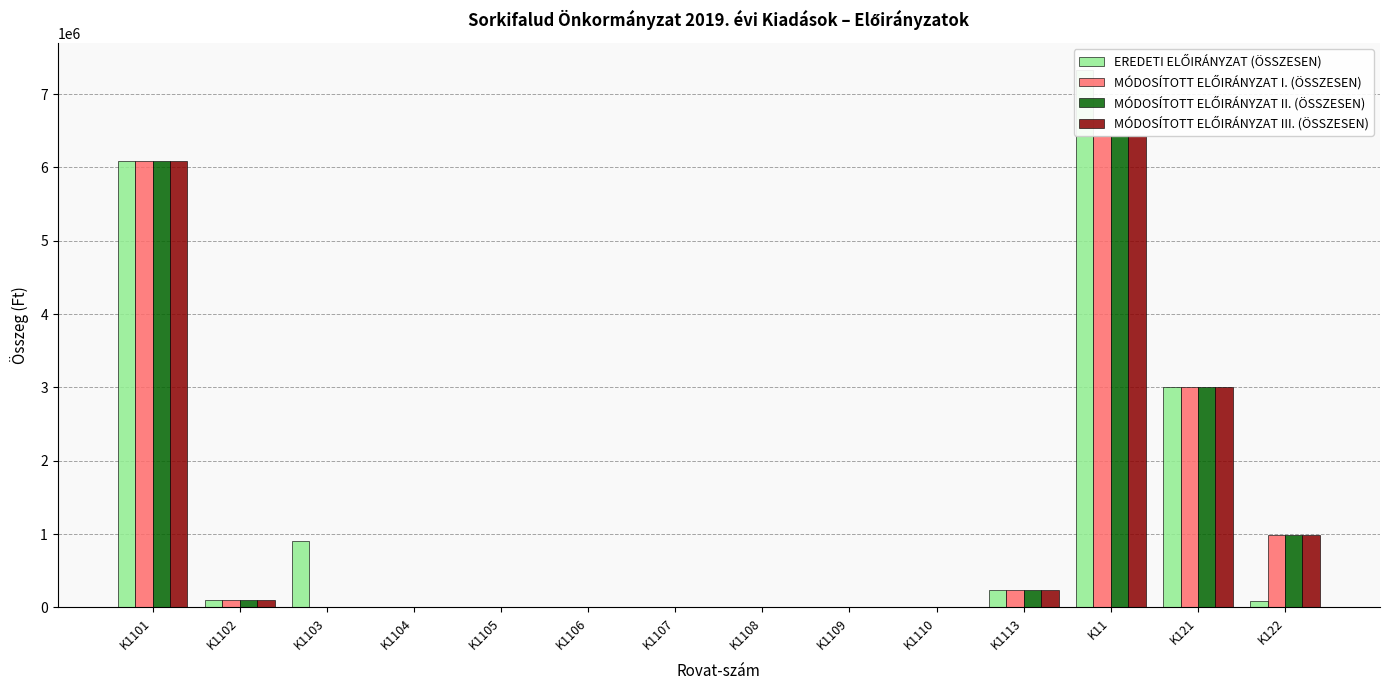

The value of MÓDOSÍTOTT ELŐIRÁNYZAT I. (ÖSSZESEN) at K122 is 1329144. True or false?

False